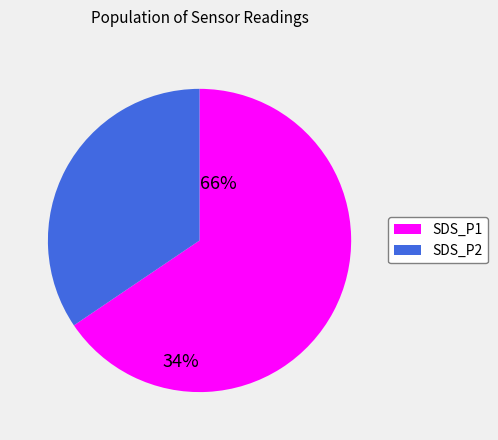

Count the number of slices in the pie.

2